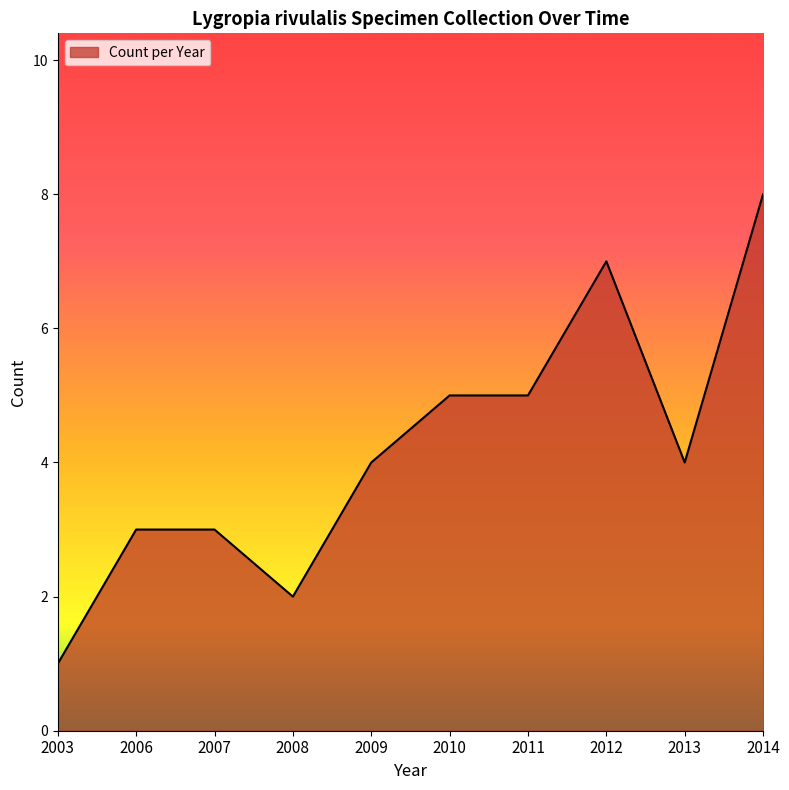

The value at 2013 is 4. True or false?

True